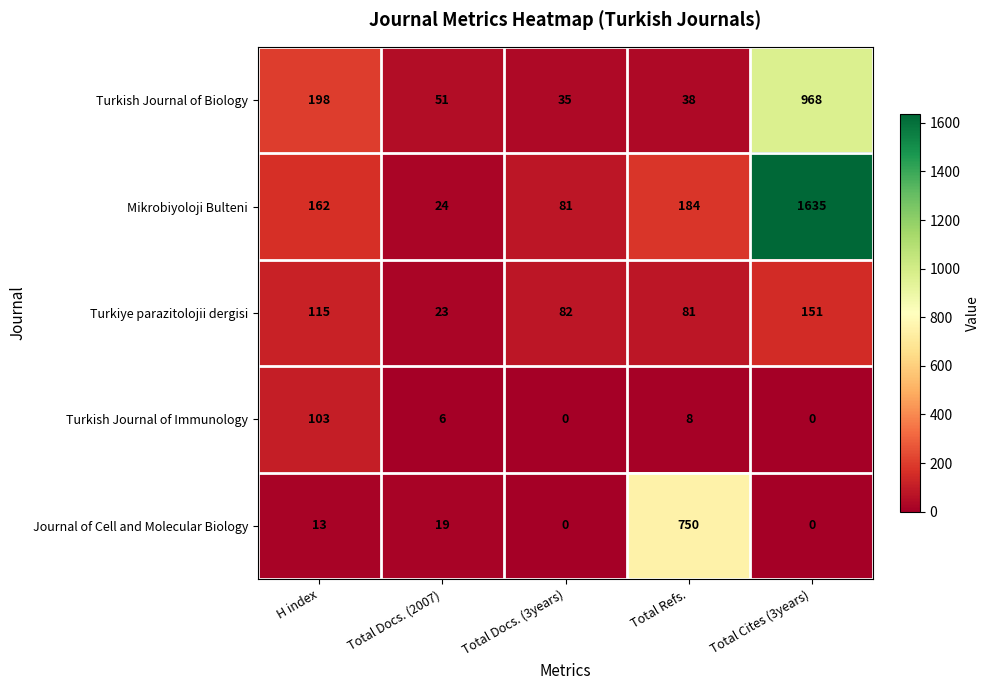

What is the difference between the highest and lowest values at Total Refs.?

742